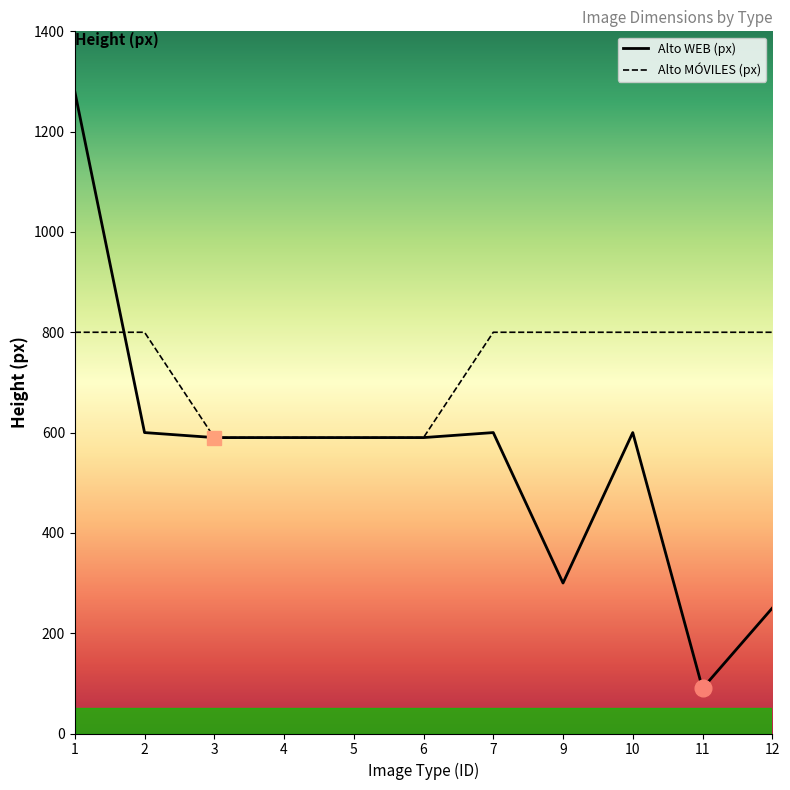

List the labels in order of Alto WEB (px) value, smallest first.

11, 12, 9, 3, 4, 5, 6, 2, 7, 10, 1